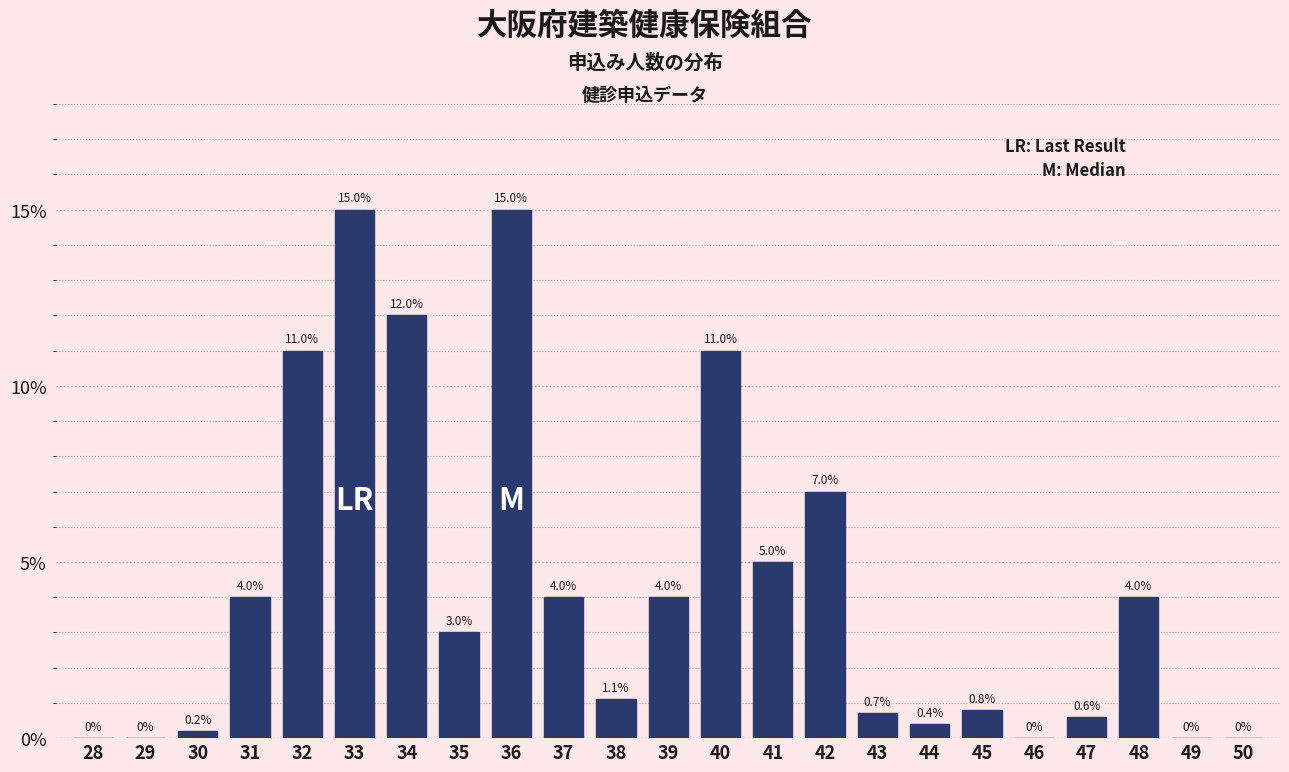

Reading left to right, what are all the values shown in this chart?

28=0.0	29=0.0	30=0.2	31=4.0	32=11.0	33=15.0	34=12.0	35=3.0	36=15.0	37=4.0	38=1.1	39=4.0	40=11.0	41=5.0	42=7.0	43=0.7	44=0.4	45=0.8	46=0.0	47=0.6	48=4.0	49=0.0	50=0.0